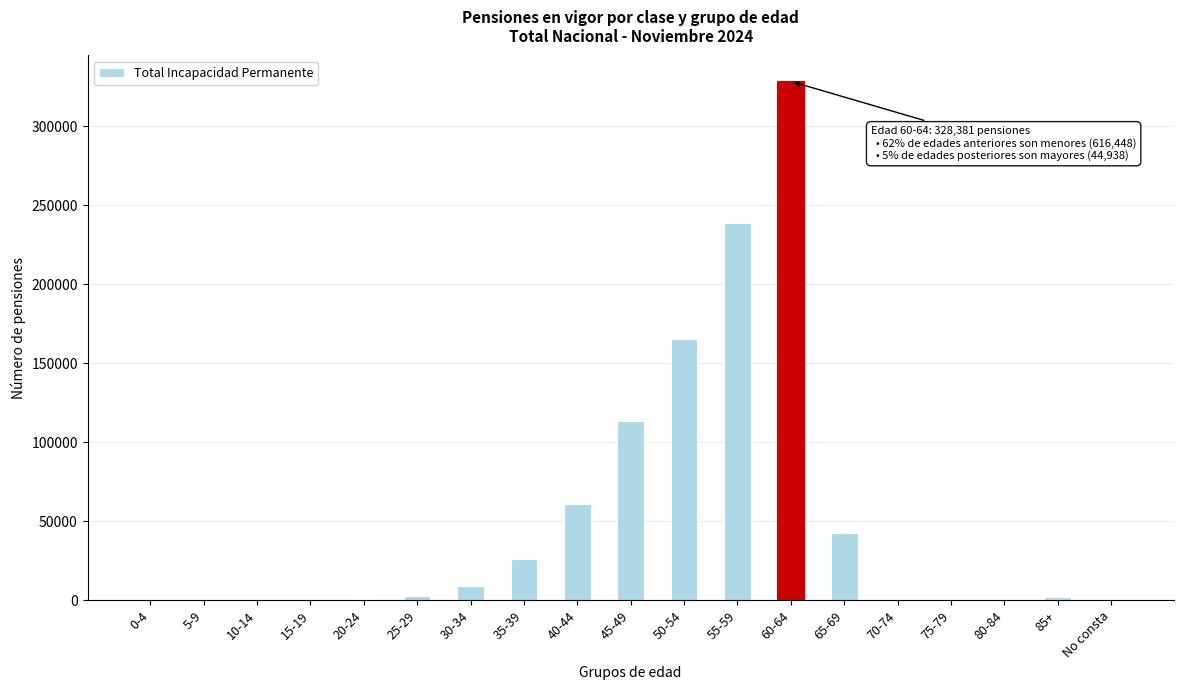

What is the change in value from 5-9 to 35-39?

+26121